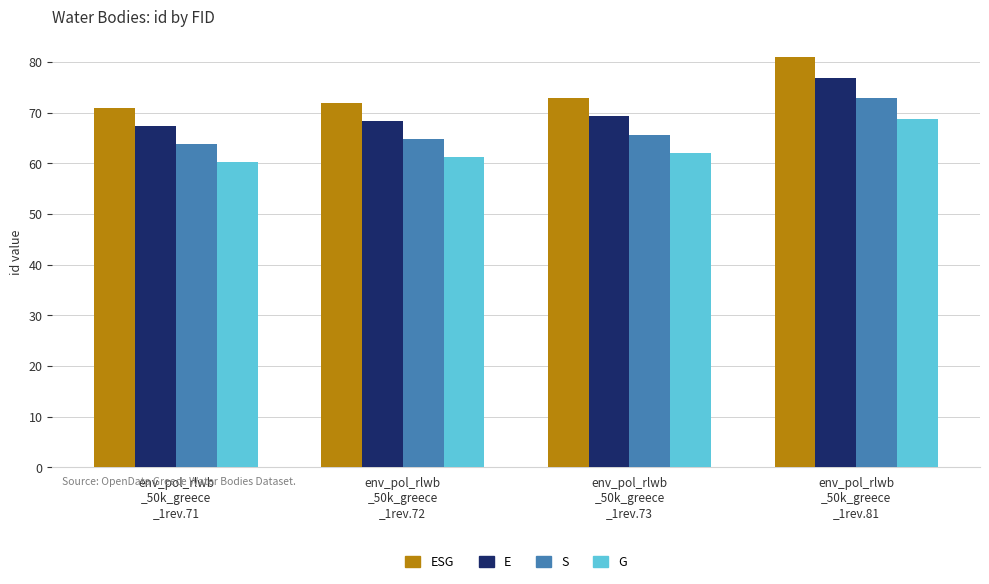

At which category does the chart reach its minimum across all series?

env_pol_rlwb
_50k_greece
_1rev.71